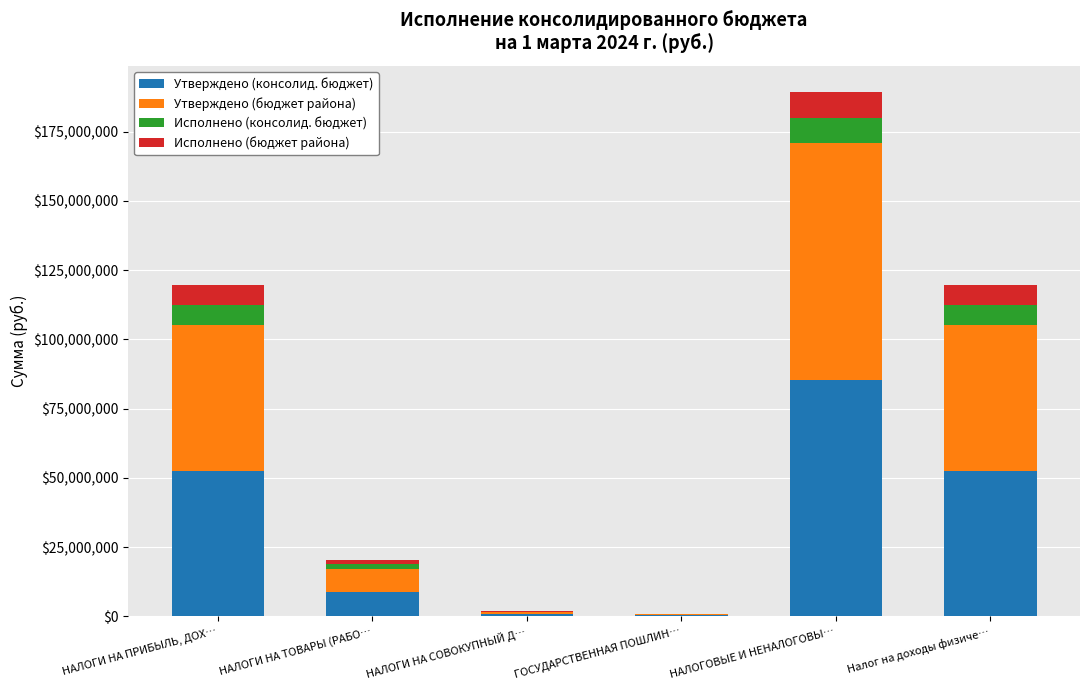

What is the approximate value of Утверждено (консолид. бюджет) at Налог на доходы физиче…?

52502315.0